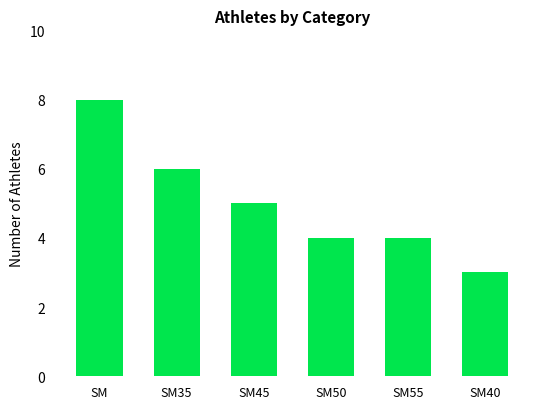

True or false: the data shows 8 at SM35.

False